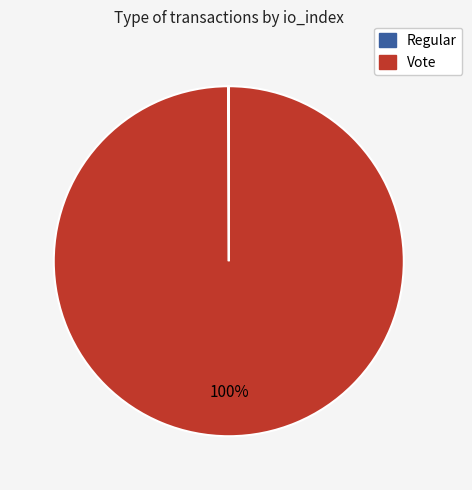

Which slice represents more than half of the pie?

Vote